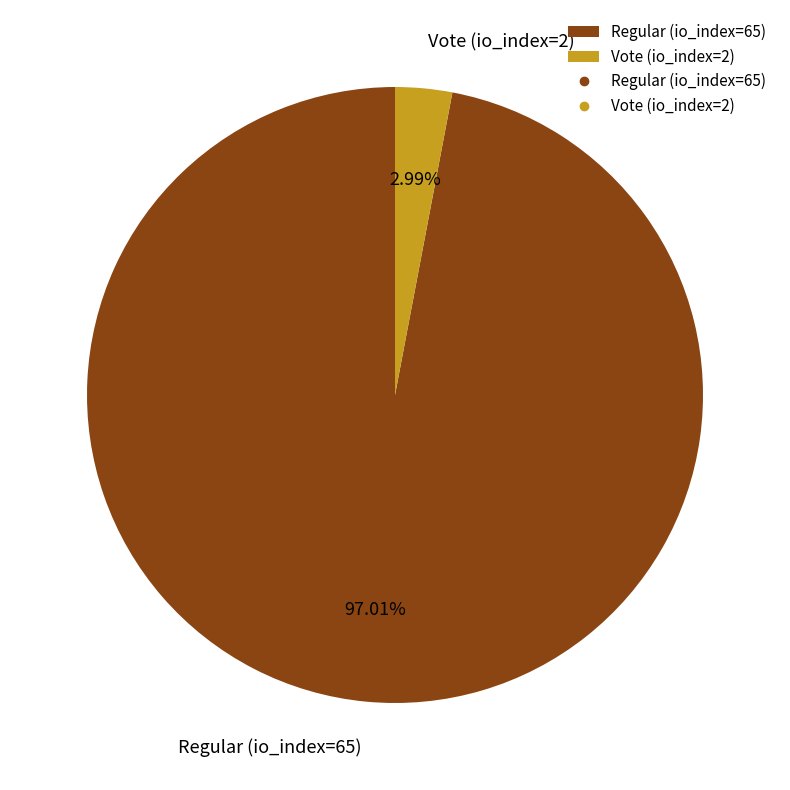

To the nearest percent, what is the combined percentage of Vote (io_index=2) and Regular (io_index=65)?

100%